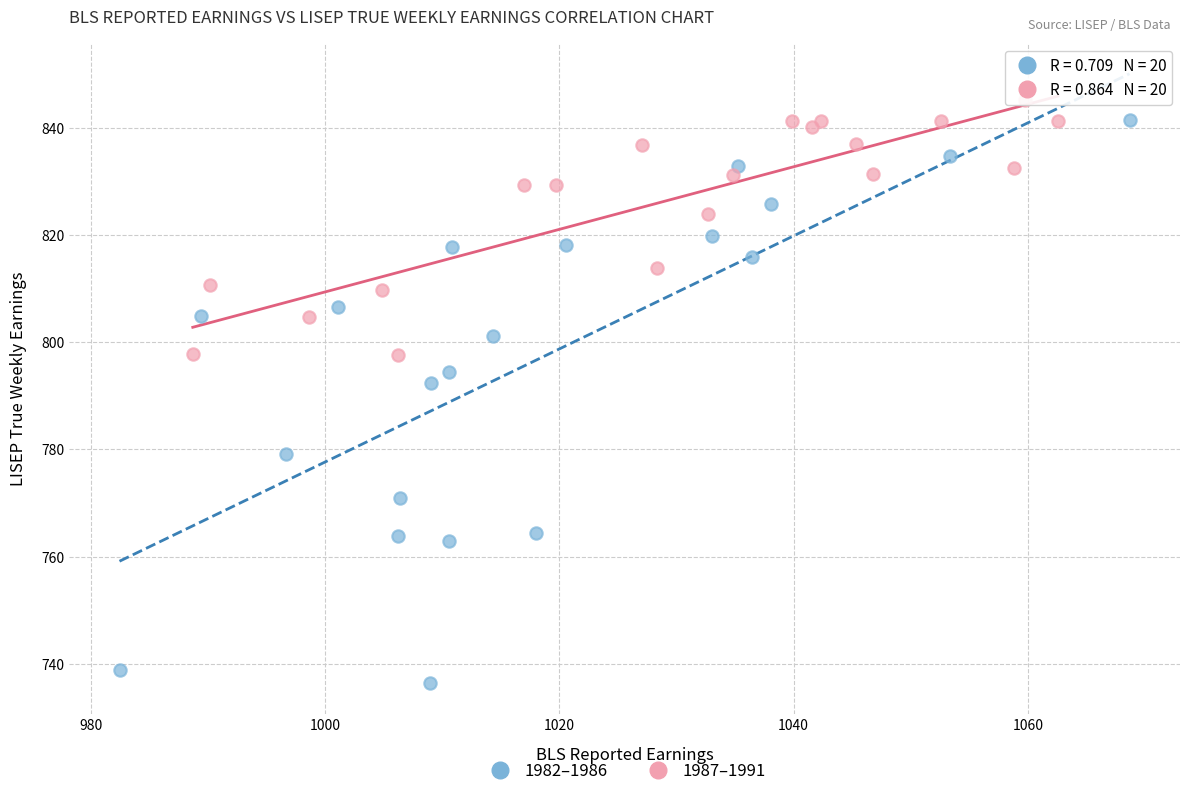

Which series has the widest spread of Y values?

1982–1986